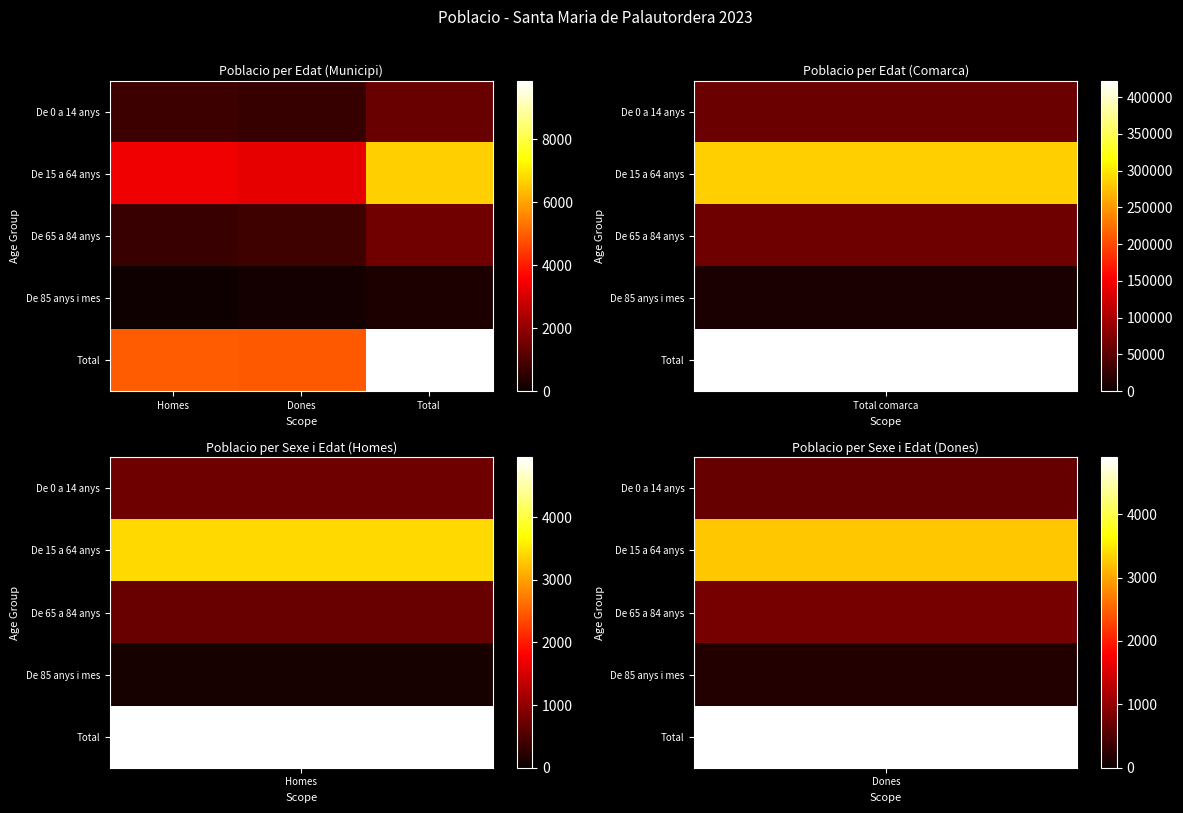

Rank the series at Homes from lowest to highest value.

De 85 anys i mes, De 65 a 84 anys, De 0 a 14 anys, De 15 a 64 anys, Total